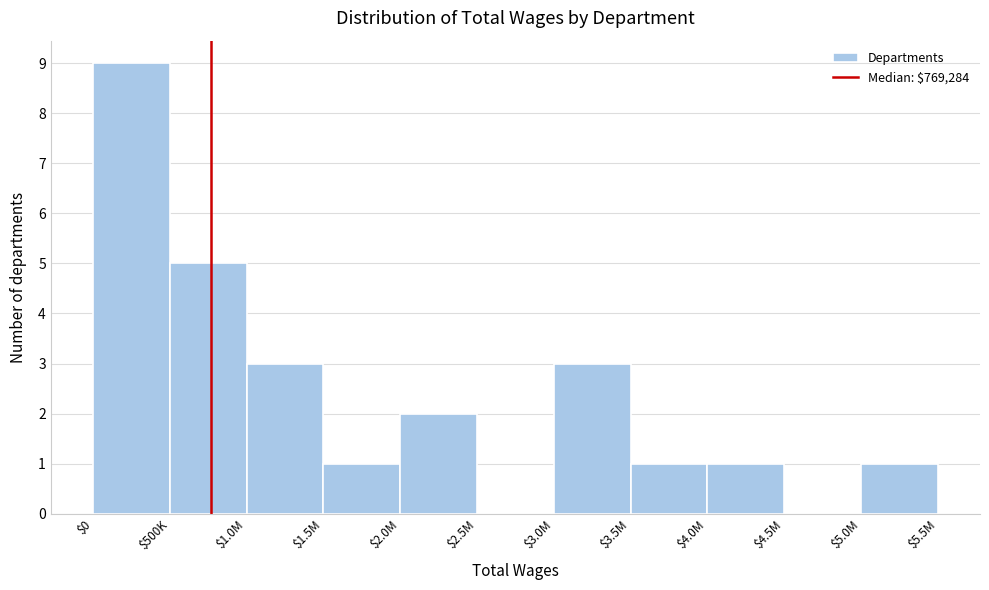

Which category has the highest value across all series?

$0